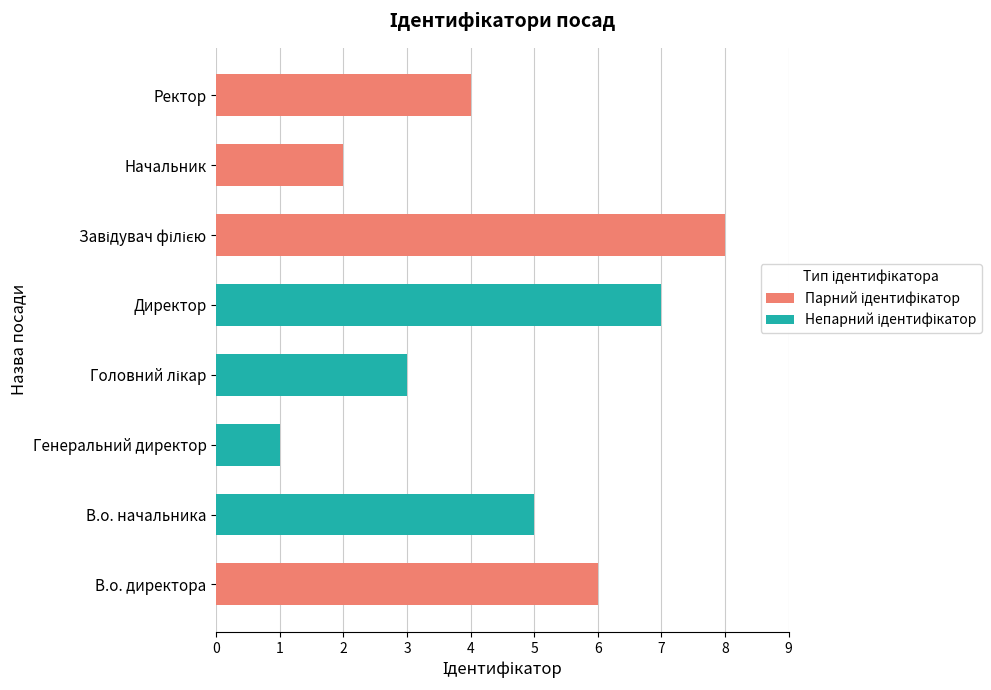

What is the spread (max minus min) of values at Генеральний директор?

1